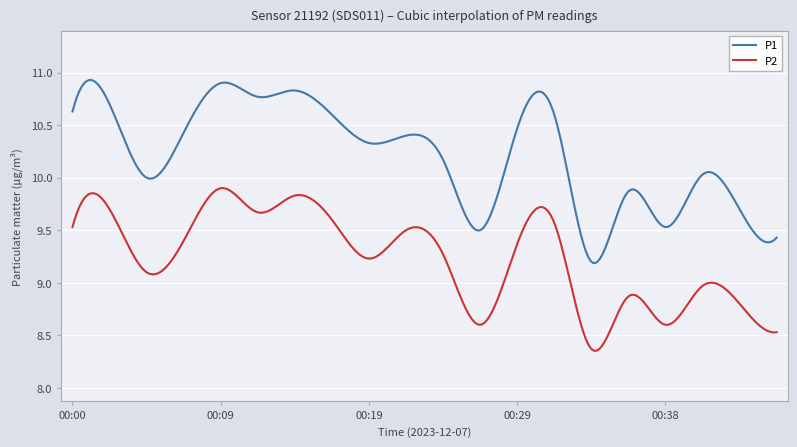

What is the difference between the maximum and minimum values in the P1 series?

1.7